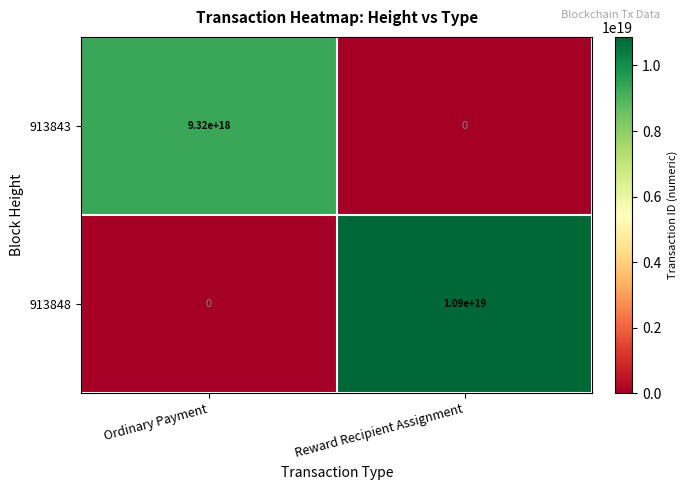

Which series has the largest total across all categories?

913848